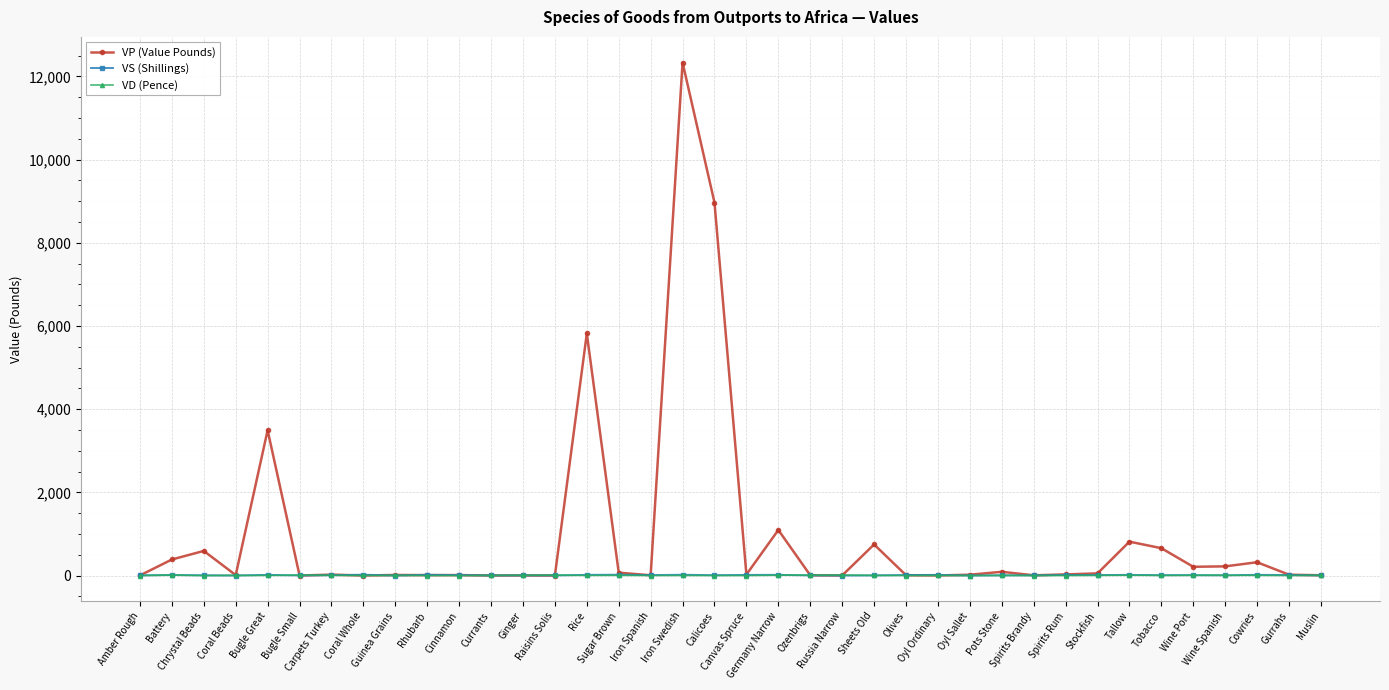

What is the greatest value displayed?

12334